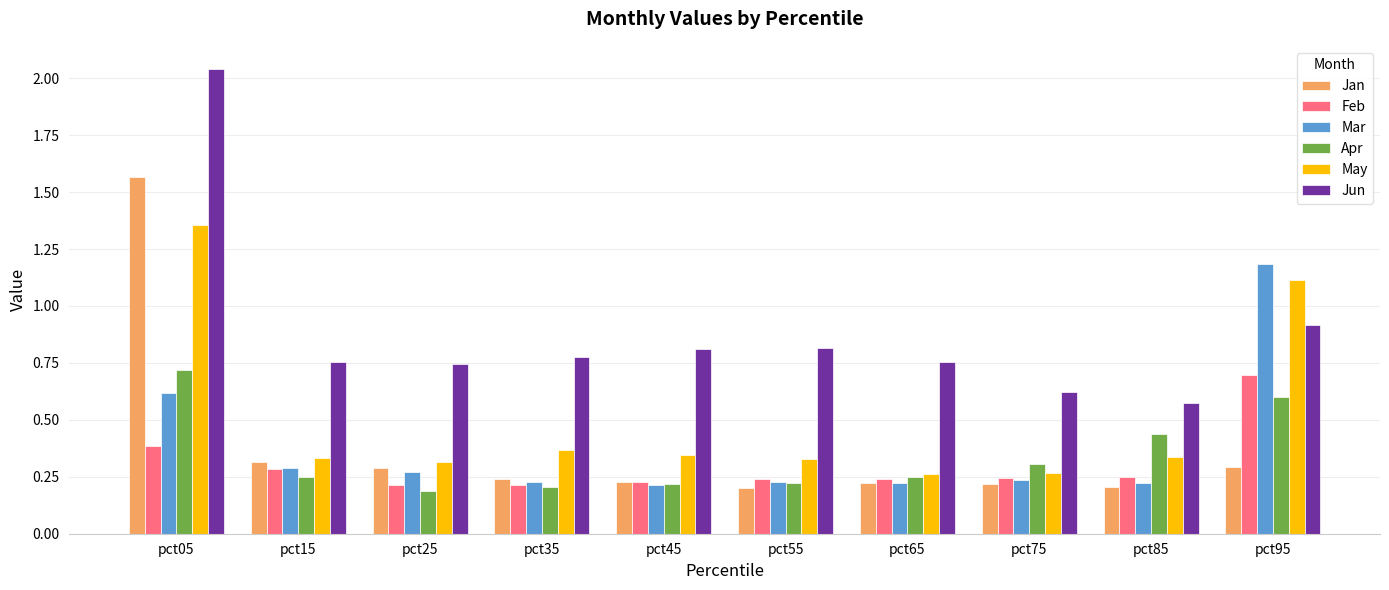

At which category is the sum across all series the highest?

pct05